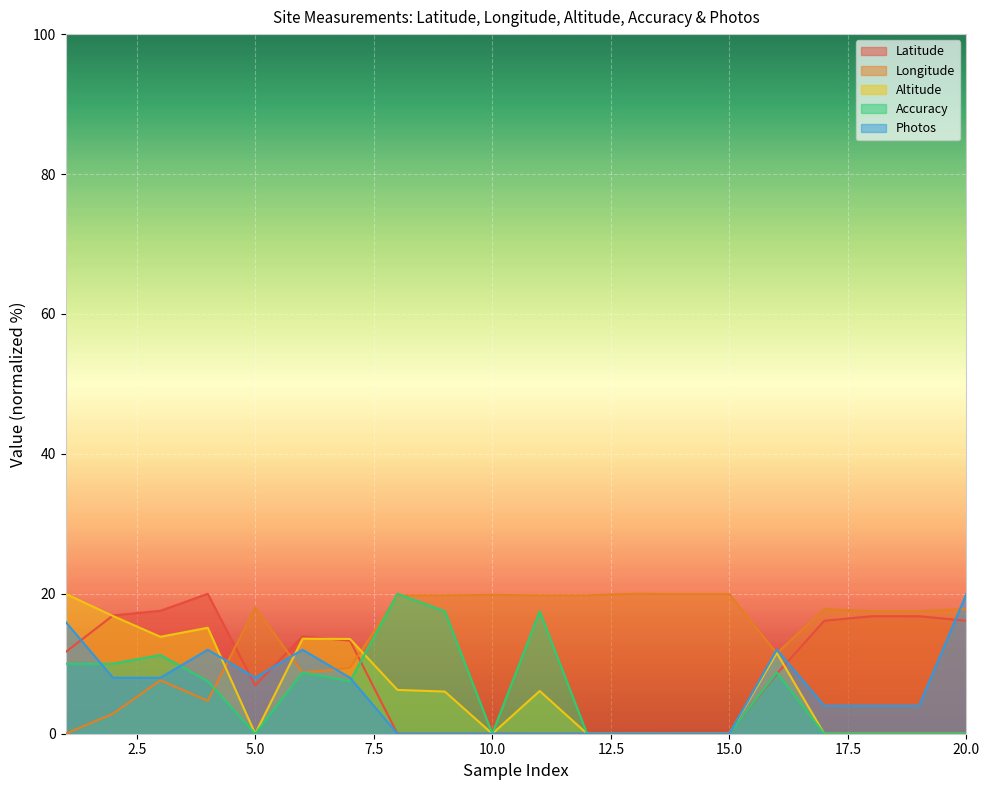

How many values in the Photos series exceed 4?

9